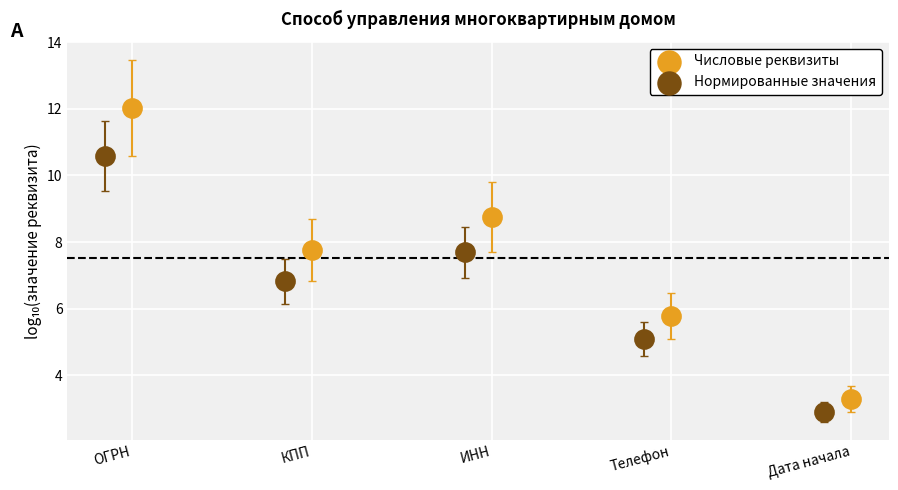

Which series reaches the maximum Y coordinate?

Числовые реквизиты